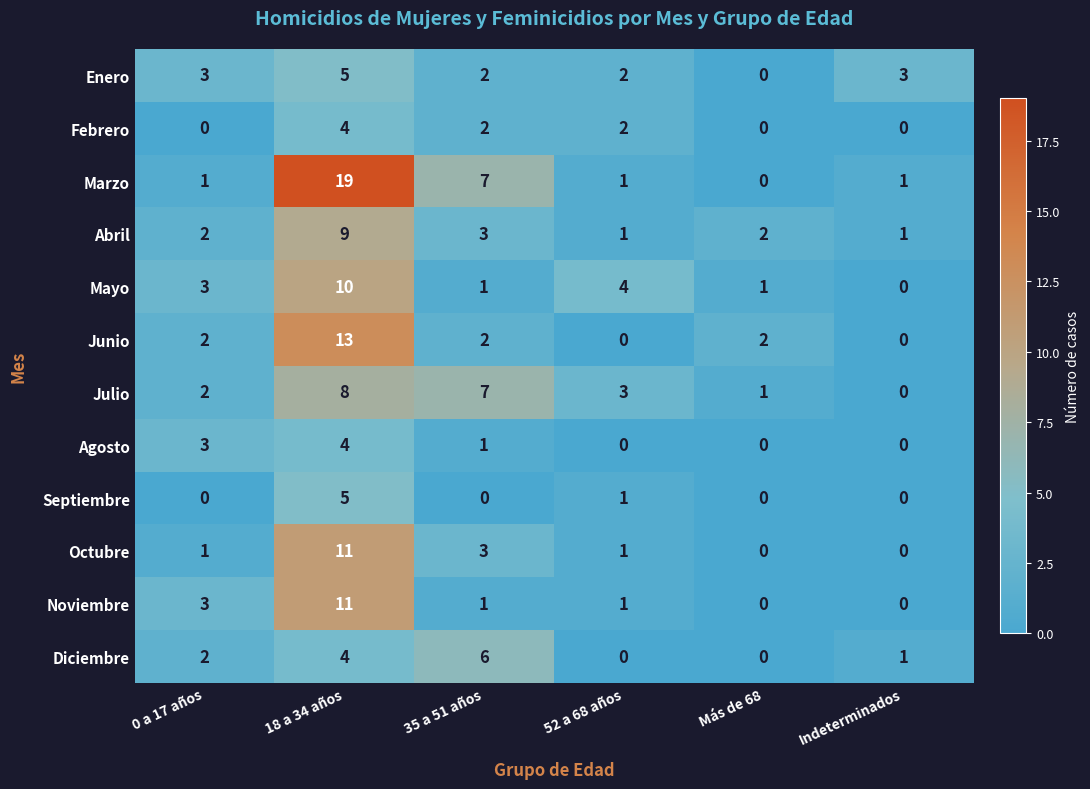

The value of Marzo at 0 a 17 años is 1. True or false?

True